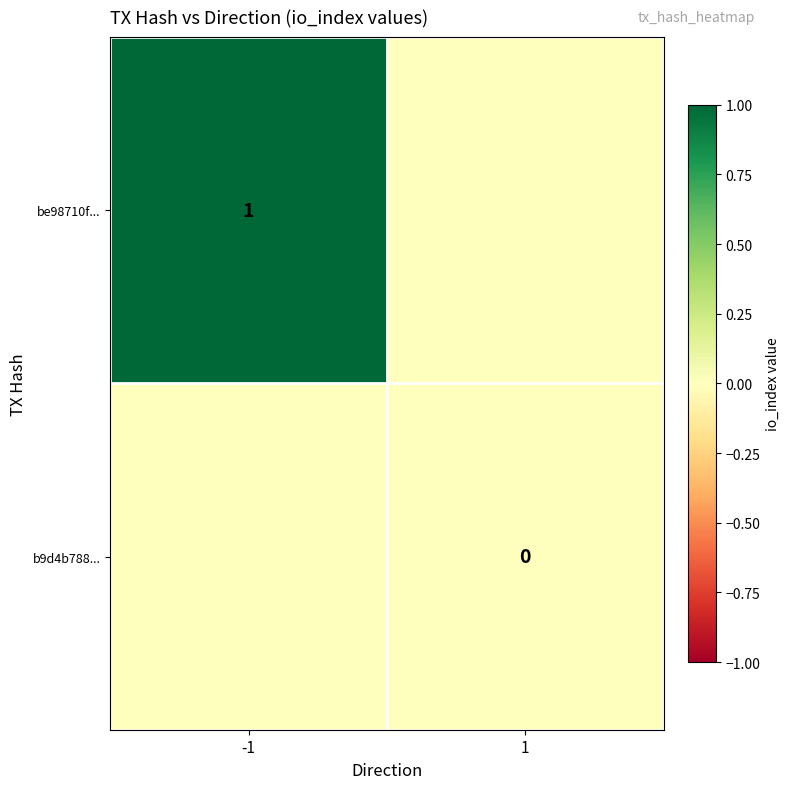

Which has a higher value, 1 or -1?

-1